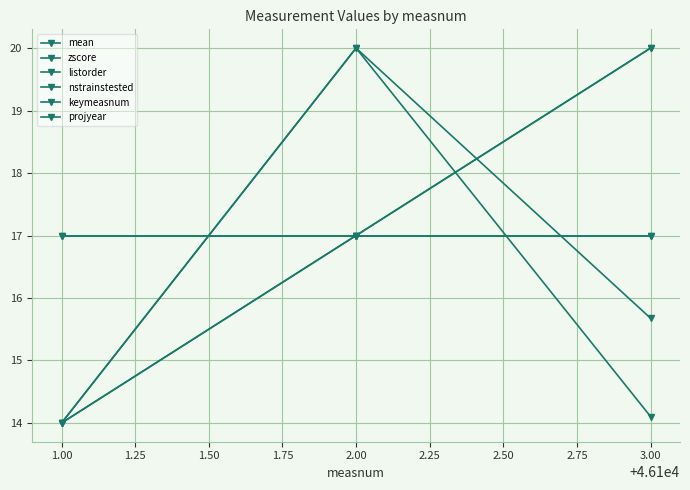

How many lines are shown in the chart?

6